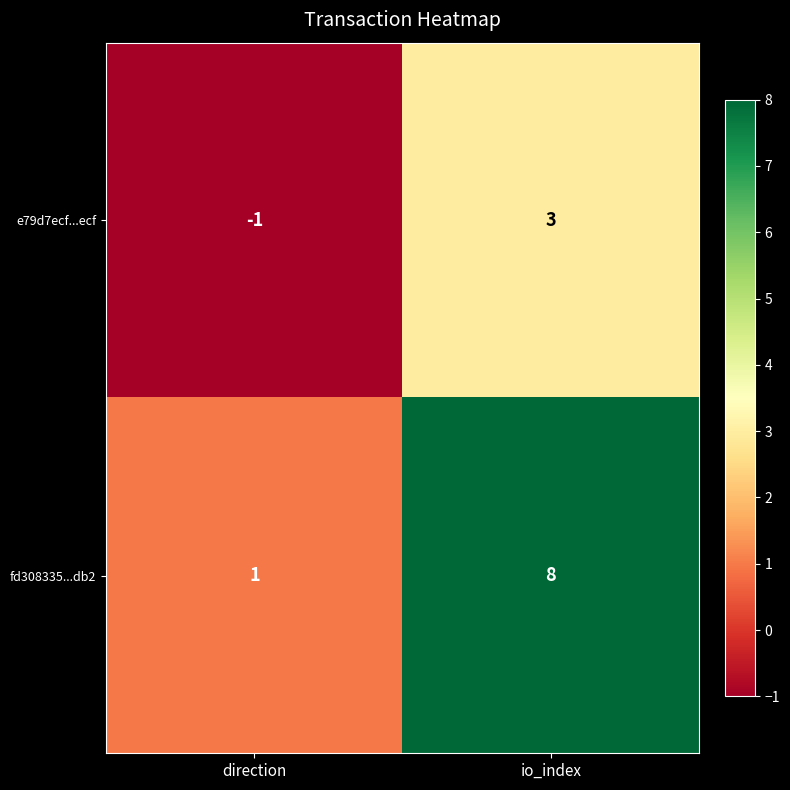

How many distinct data groups are displayed?

2